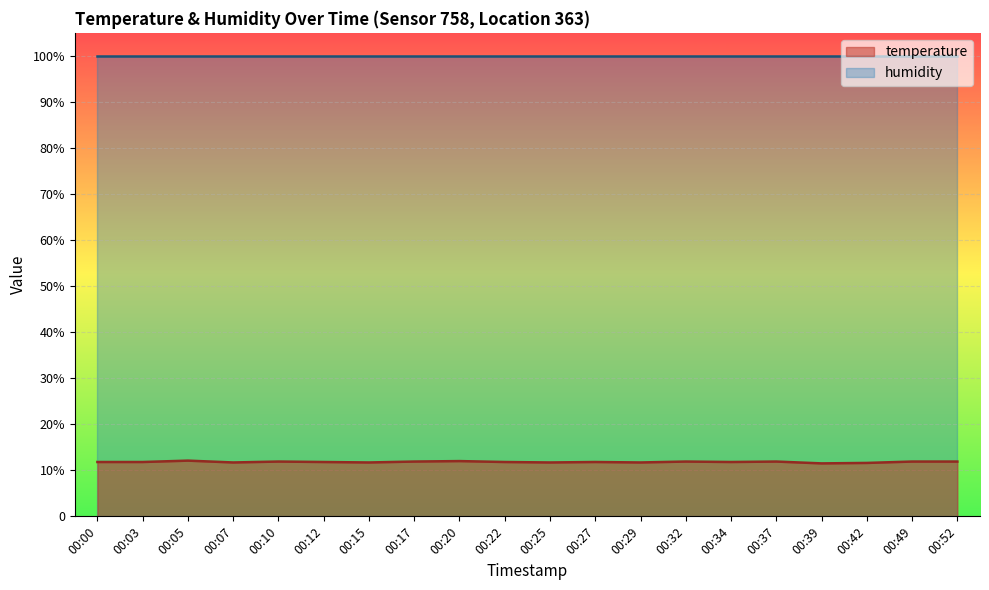

Reading left to right, what are all the values shown in this chart?

11.8	11.8	12.1	11.7	11.9	11.8	11.7	11.9	12.0	11.8	11.7	11.8	11.7	11.9	11.8	11.9	11.5	11.6	11.9	11.9